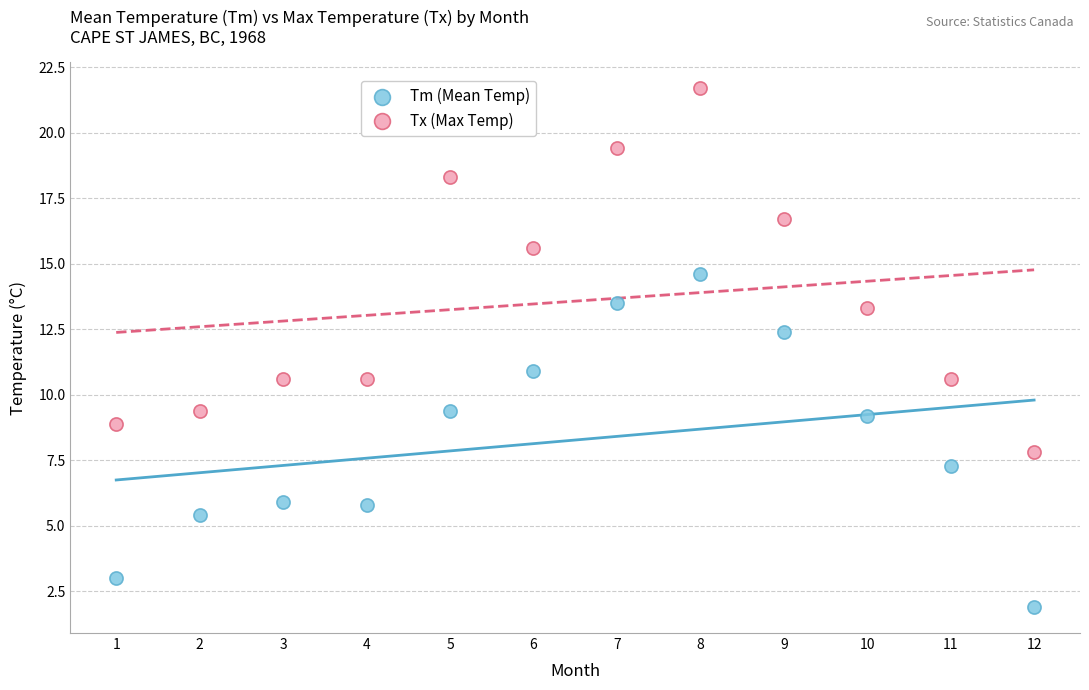

What is the X range (max minus min) for the scatter plot?

11.0